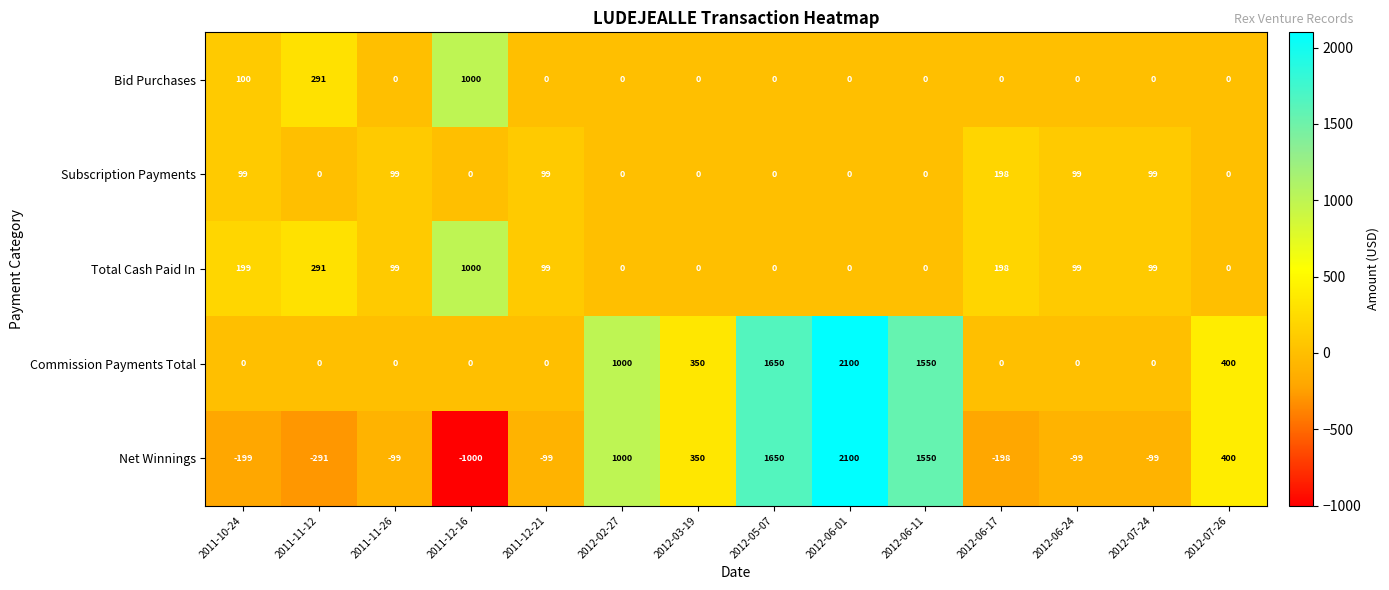

Is it true that Total Cash Paid In equals 286 at 2011-10-24?

False